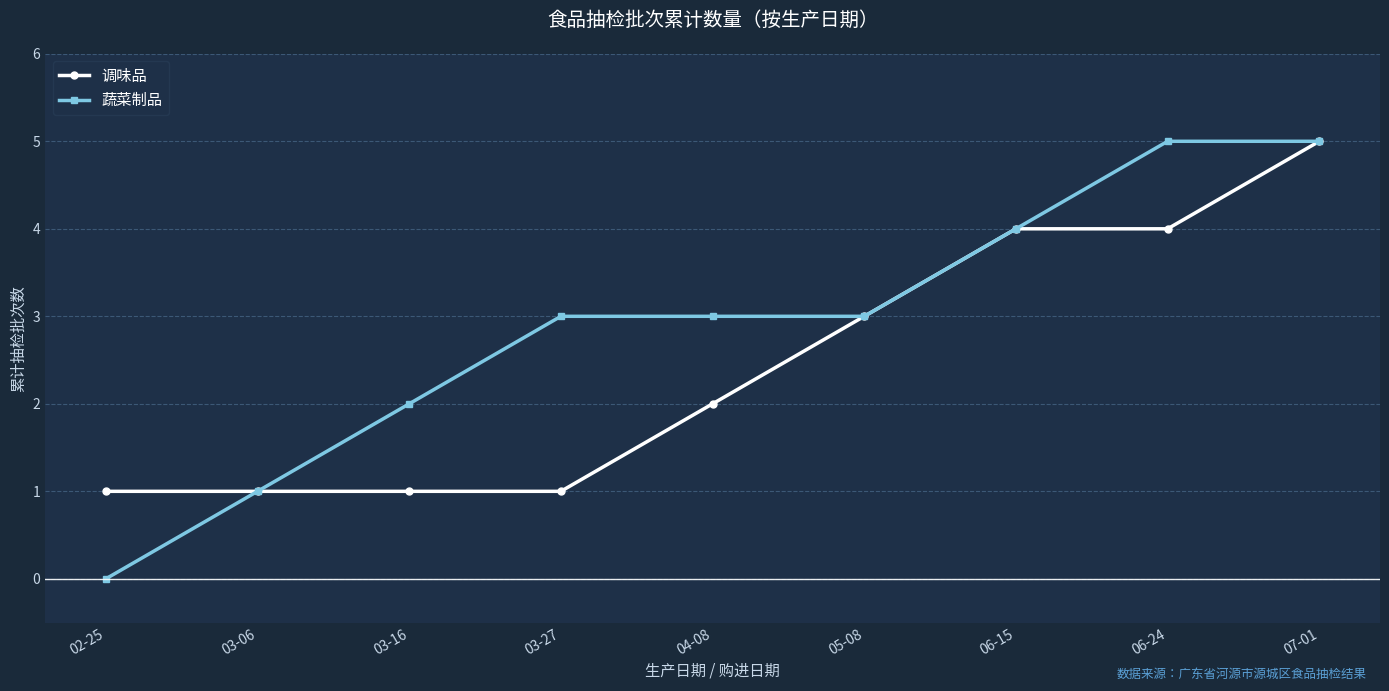

Which series has the largest total across all categories?

蔬菜制品